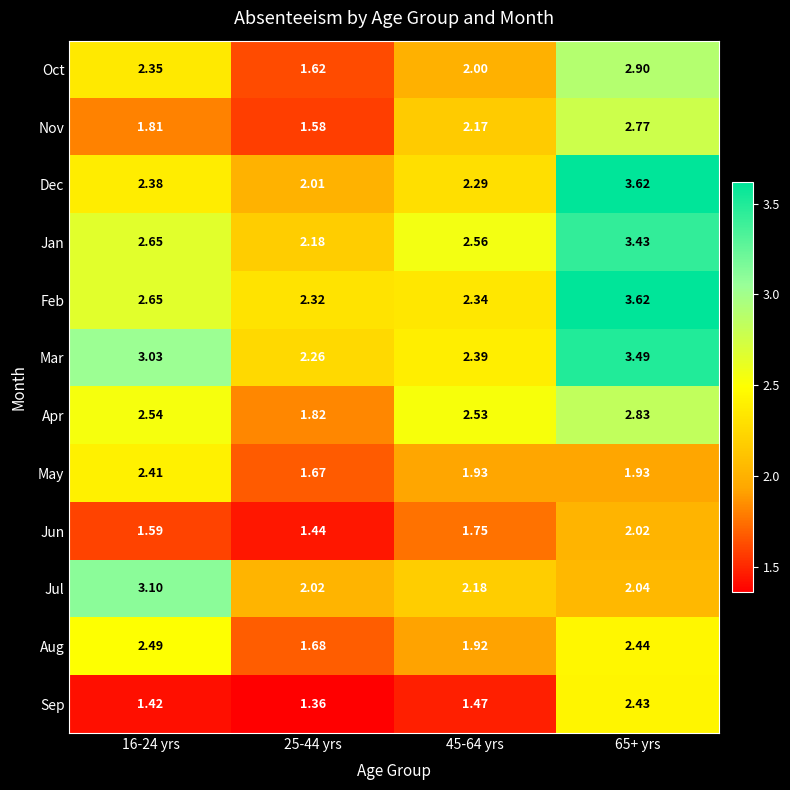

Rank the series at 25-44 yrs from lowest to highest value.

Sep, Jun, Nov, Oct, May, Aug, Apr, Dec, Jul, Jan, Mar, Feb